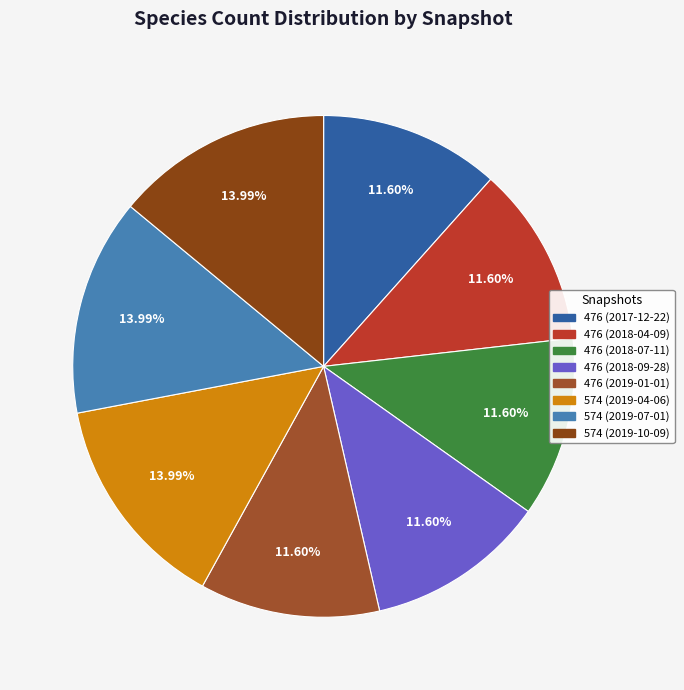

Which slice is the largest?

574 (2019-04-06)